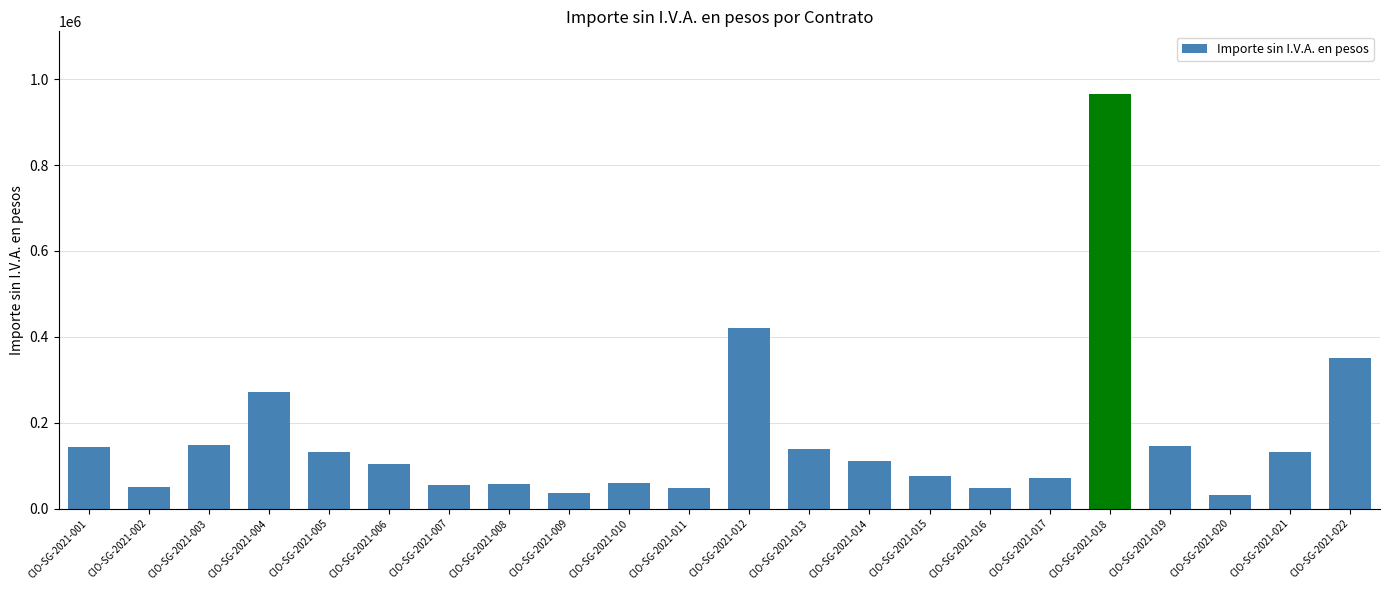

What is the greatest value displayed?

966438.0